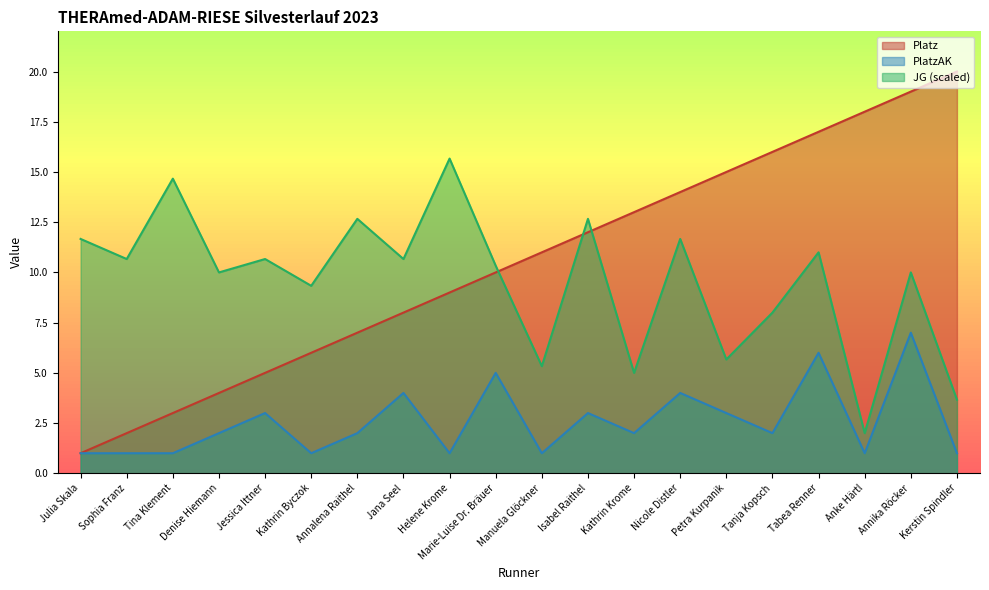

What is the smallest value displayed?

1.0